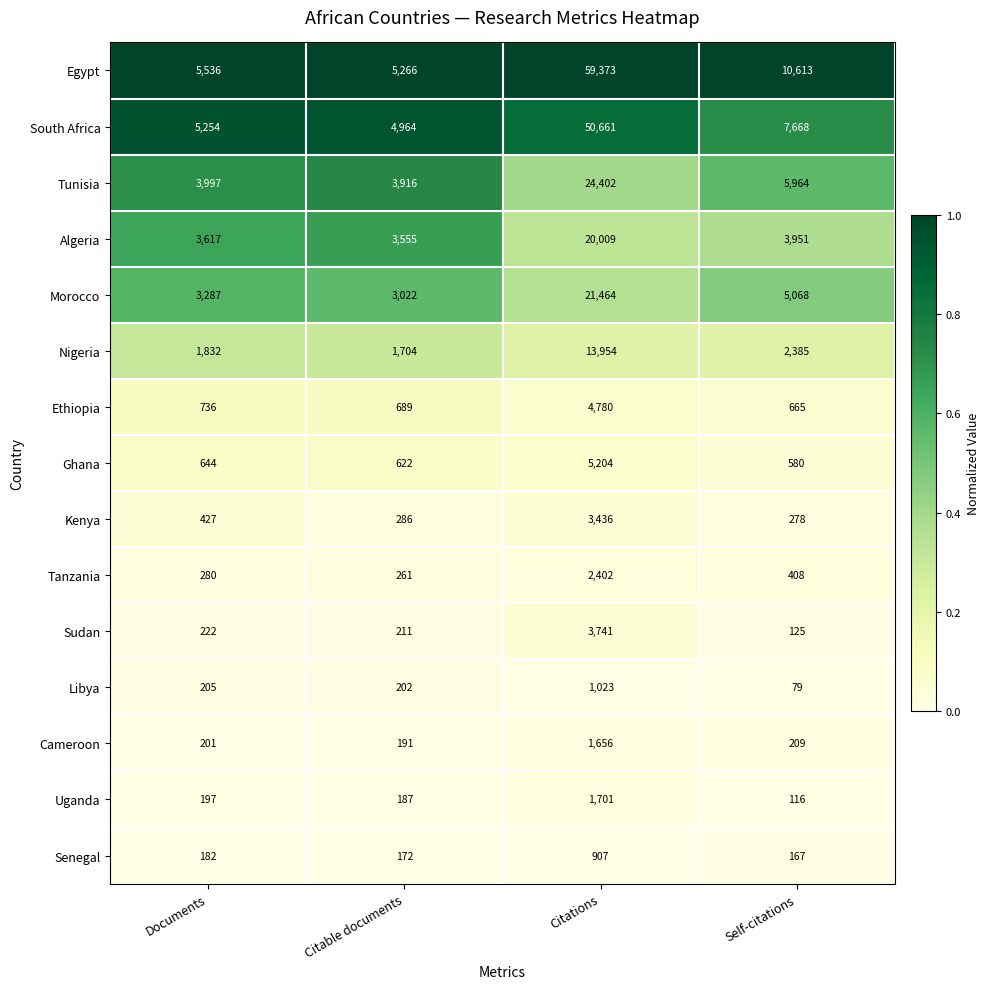

Is it true that Sudan equals 125 at Self-citations?

True